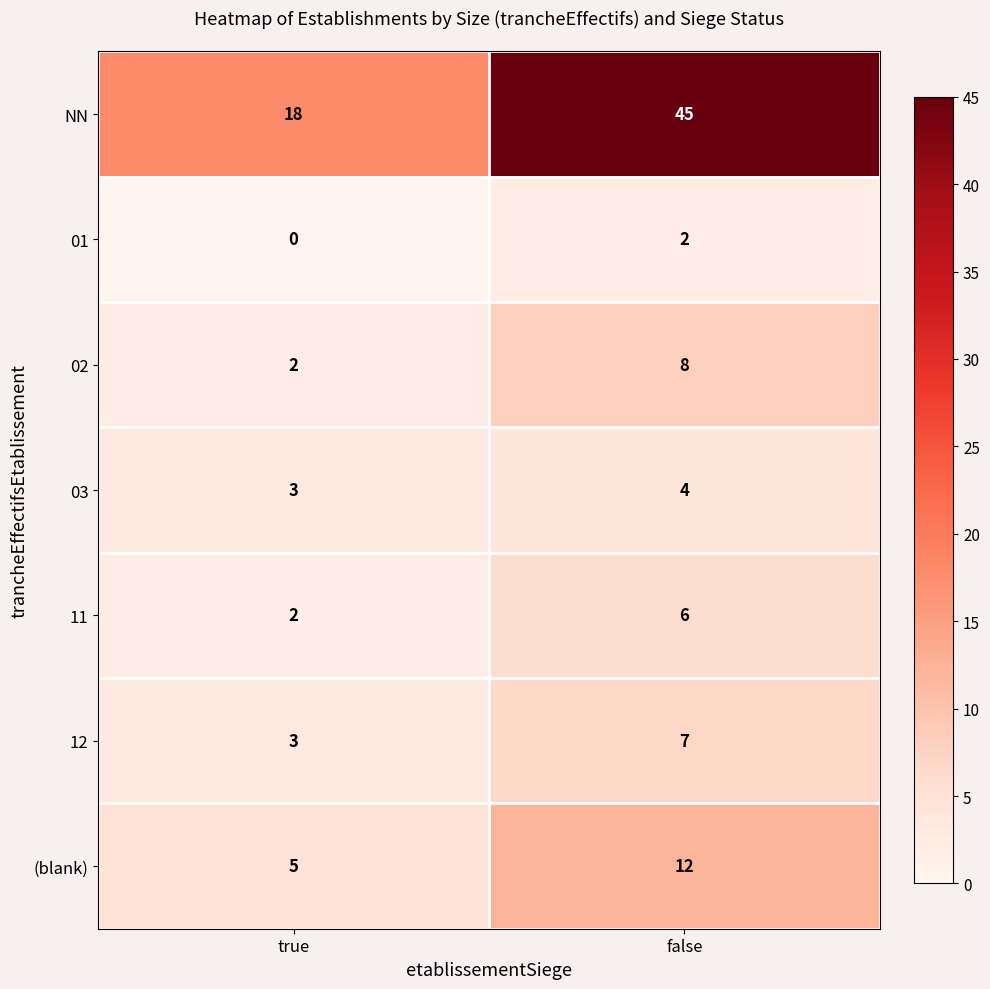

List the labels in order of 02 value, largest first.

false, true